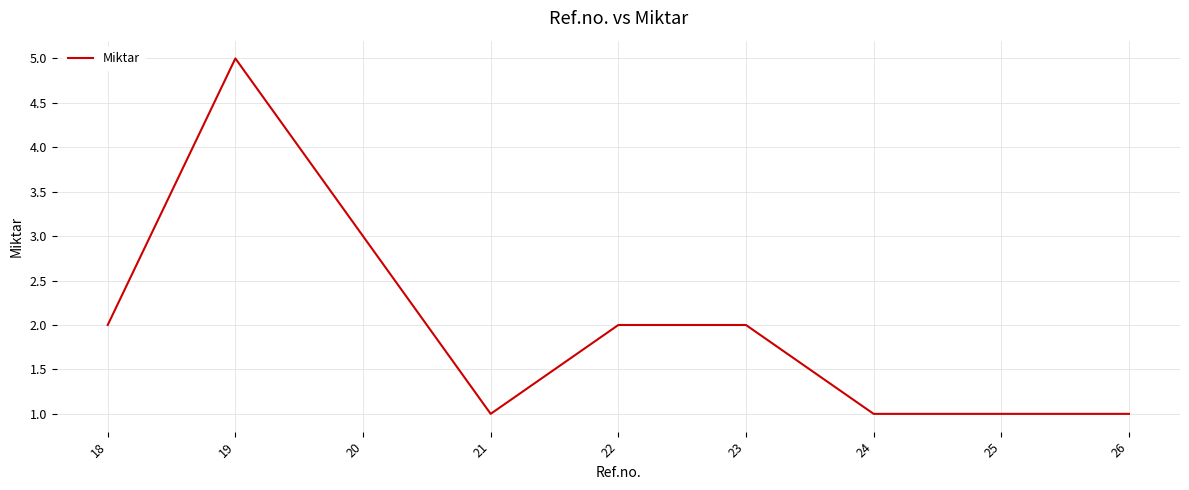

What is the maximum value shown in the chart?

5